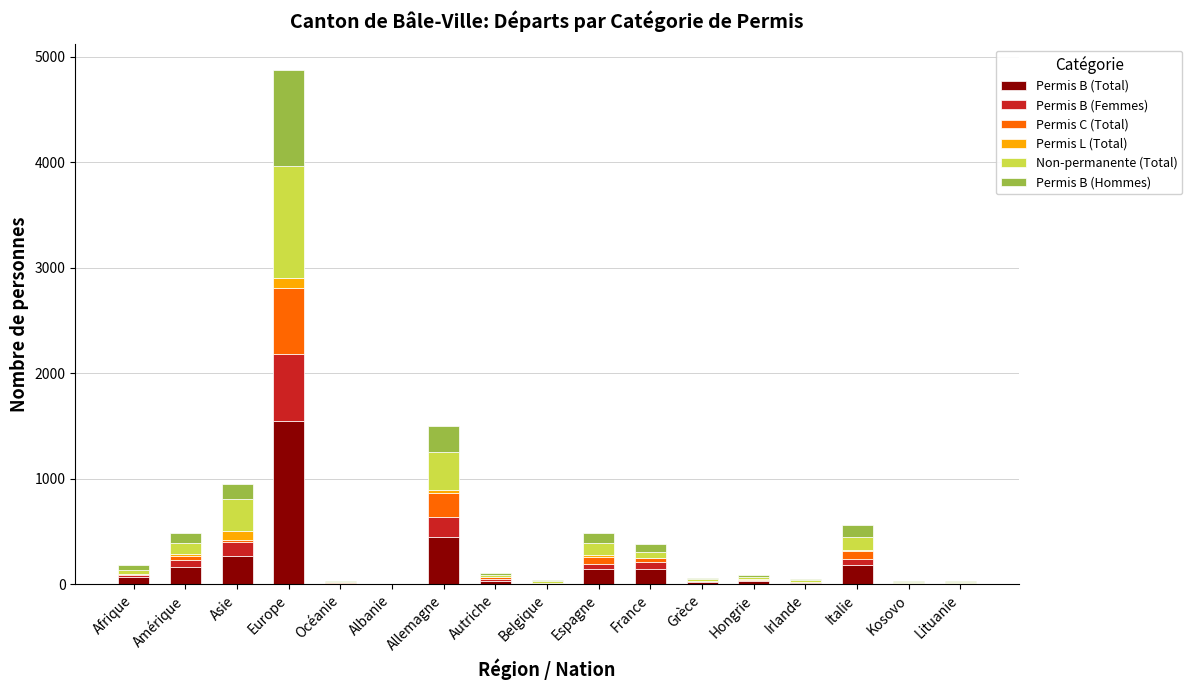

How many data points does each series have?

17